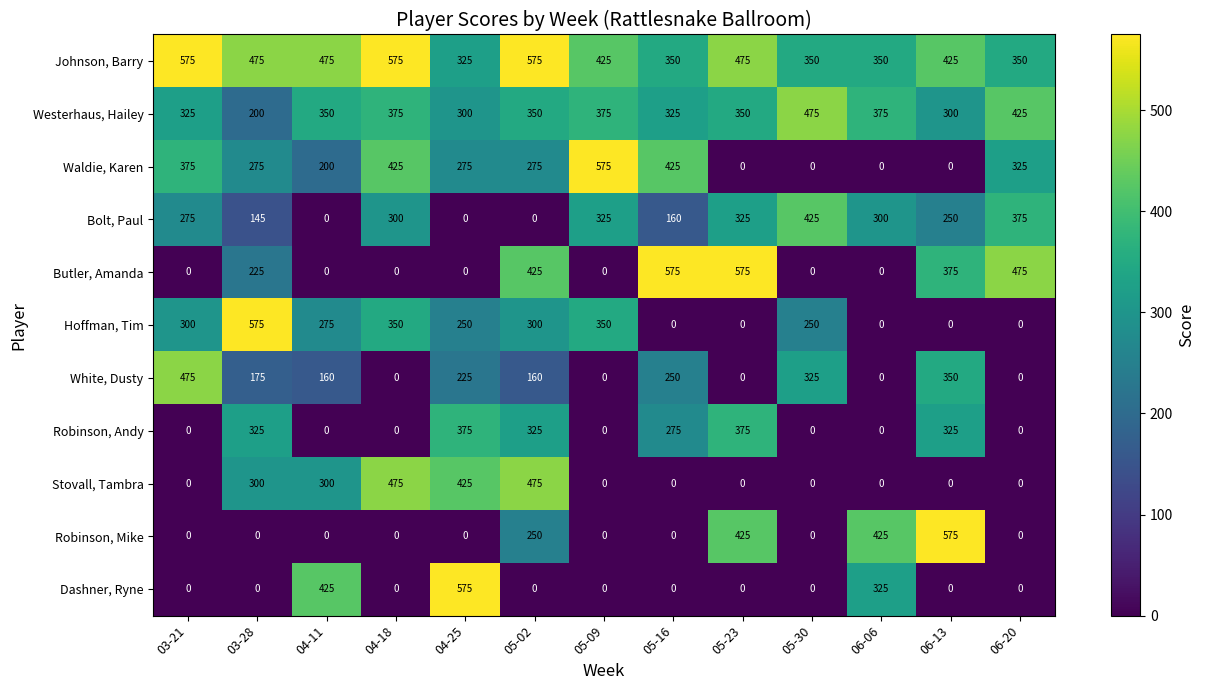

How many Robinson, Mike values are between 0 and 250?

10